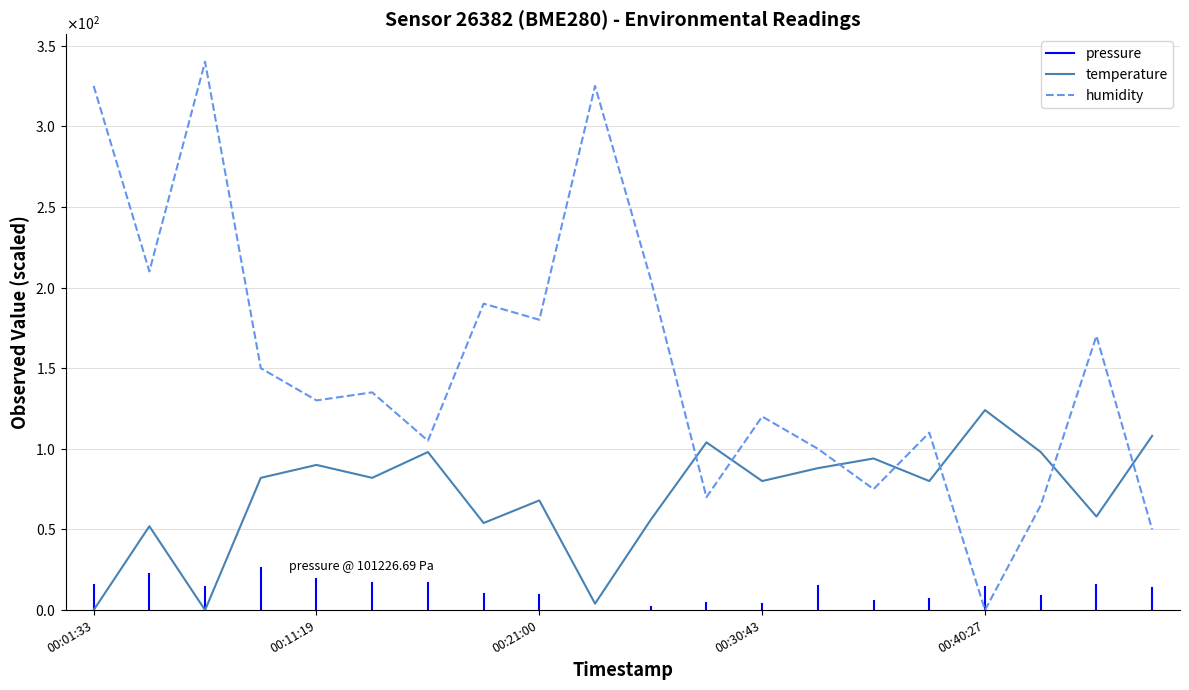

How many times do temperature and humidity cross each other?

7